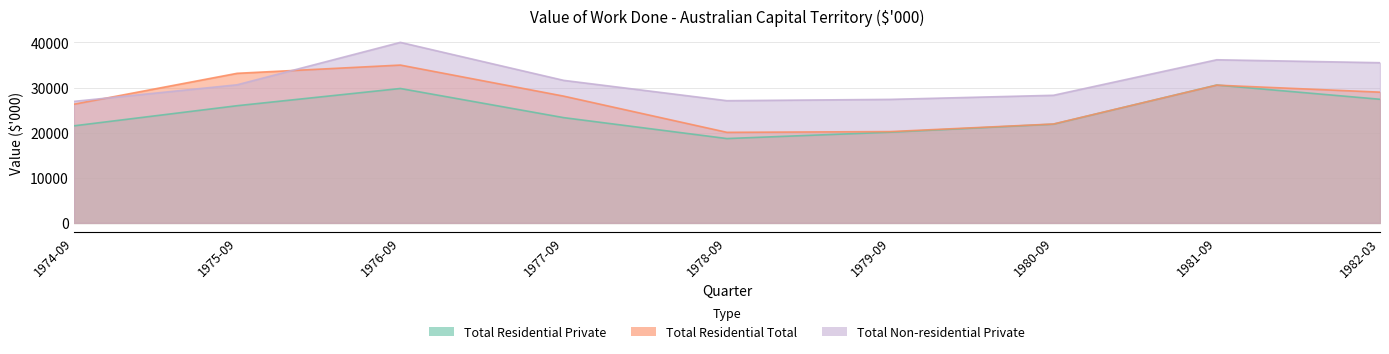

After their last crossing, which series has the higher values: Total Non-residential Private or Total Residential Total?

Total Non-residential Private